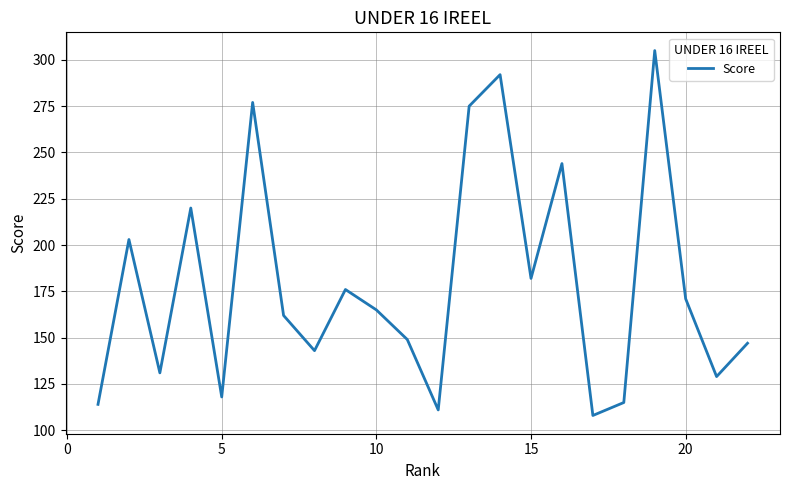

What is the minimum value shown in the chart?

108